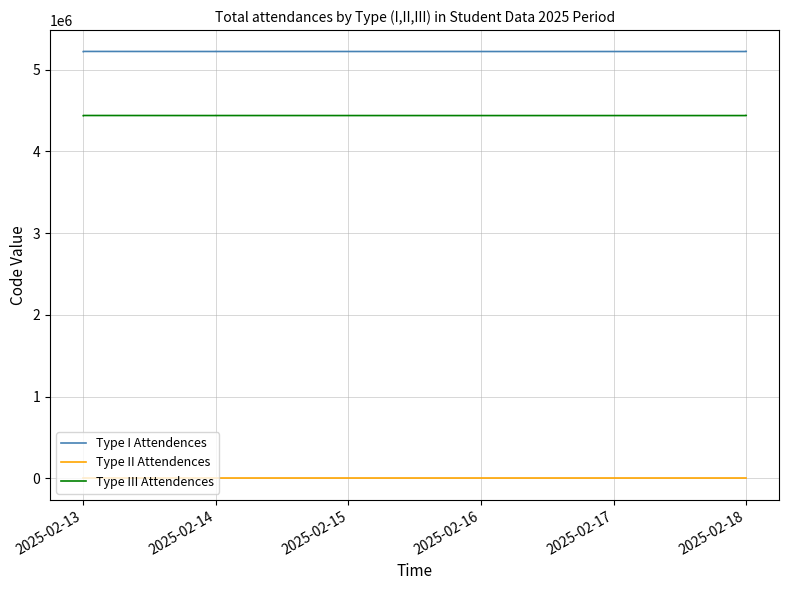

What position from the left is 2025-02-15?

3